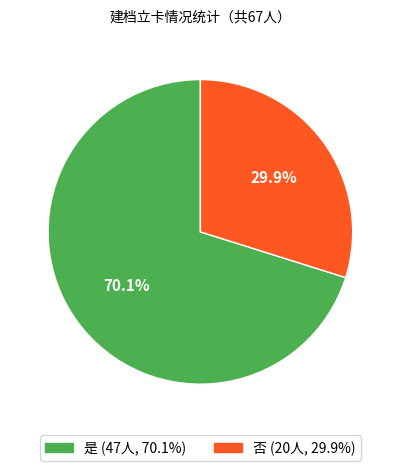

Does any single category account for the majority?

Yes